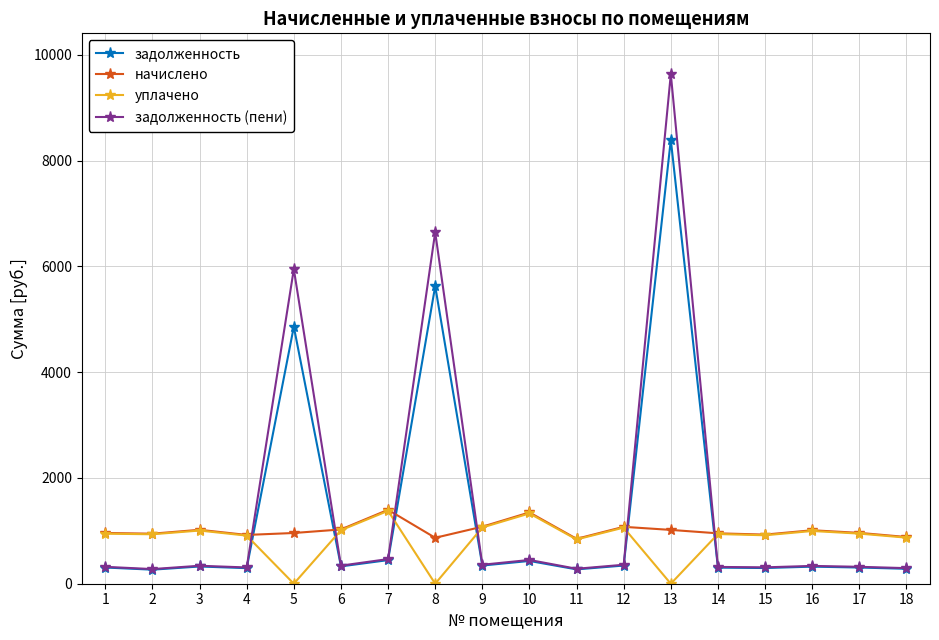

Which label corresponds to the largest value in the chart?

13